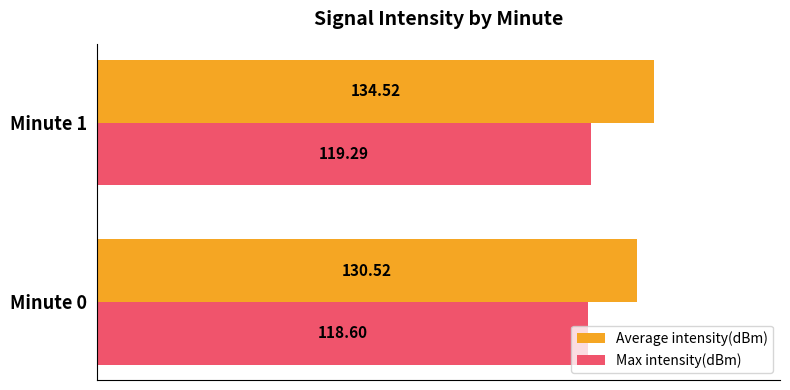

List the series in order of their peak value, lowest first.

Max intensity(dBm), Average intensity(dBm)